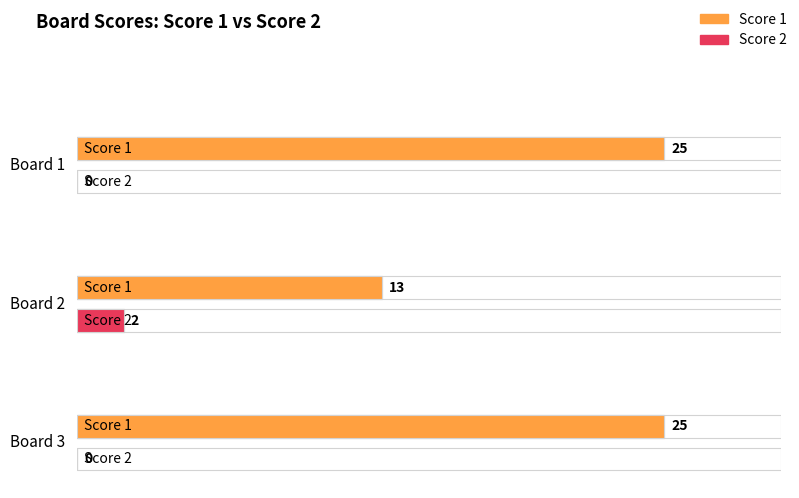

How many bars are there in total?

6